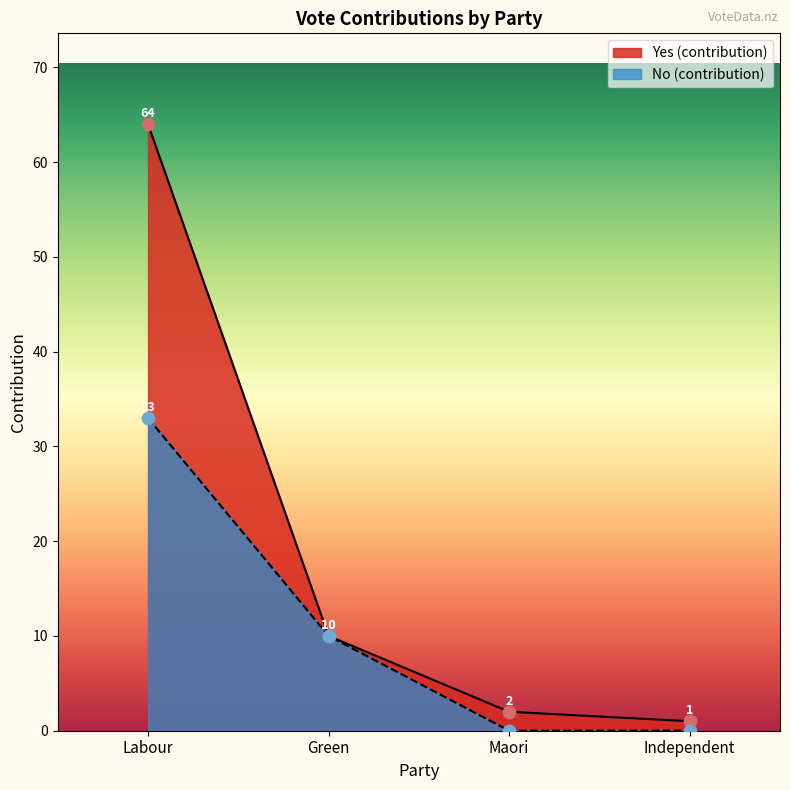

At how many categories does at least one series exceed 45?

1